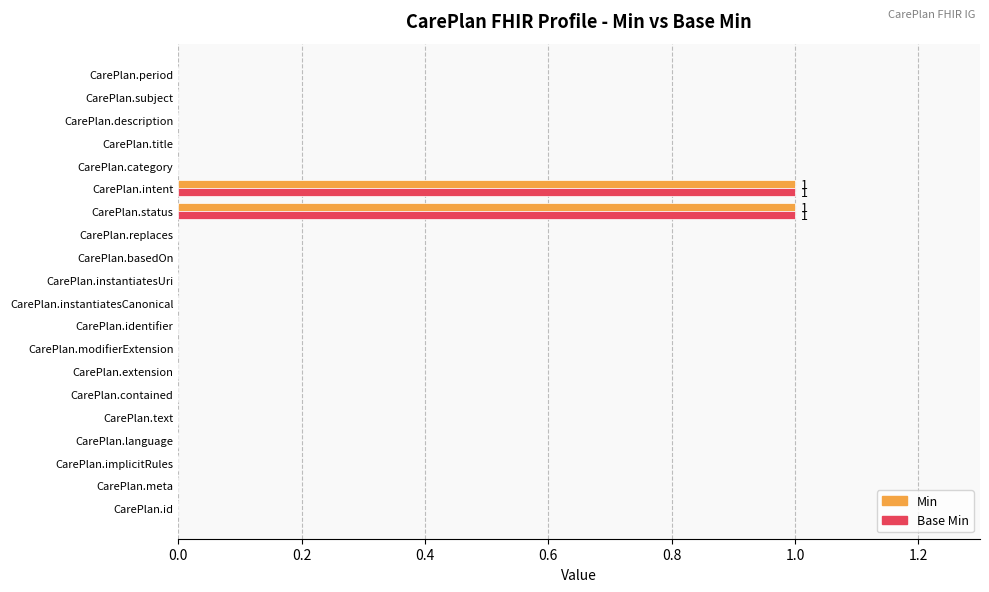

Is it true that Base Min equals 0 at CarePlan.meta?

True